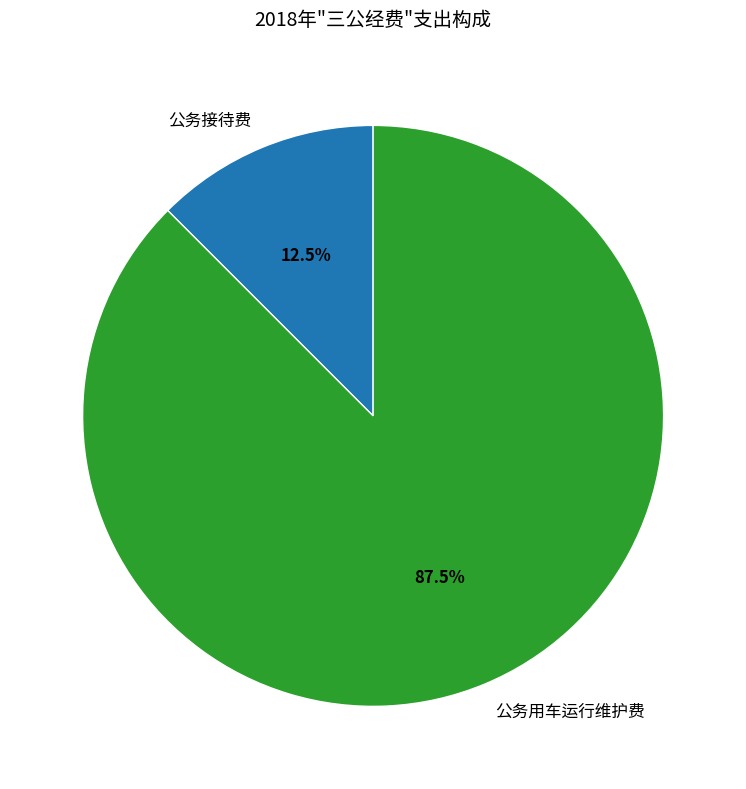

Which has a higher value, 公务接待费 or 公务用车运行维护费?

公务用车运行维护费